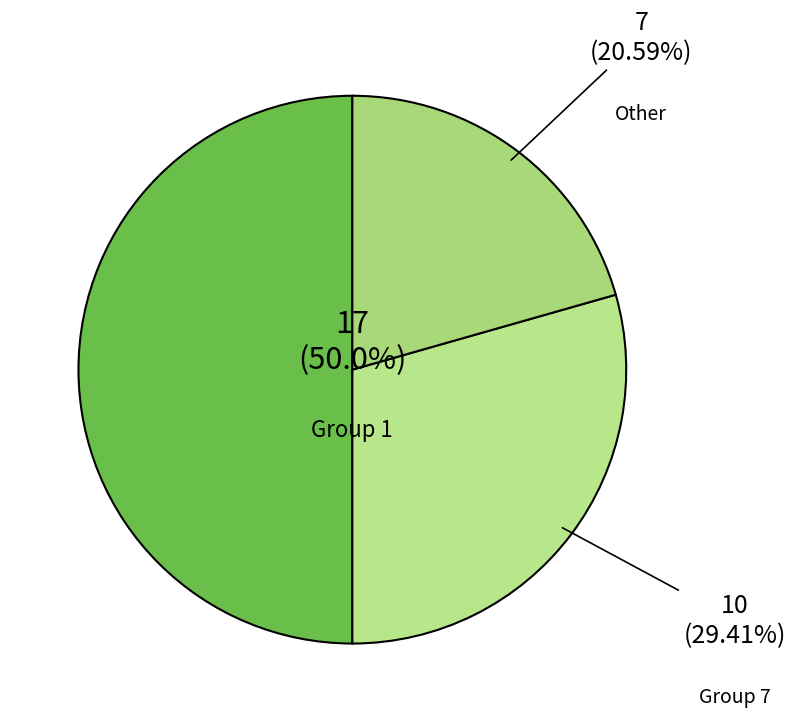

How many slices are in this pie chart?

3